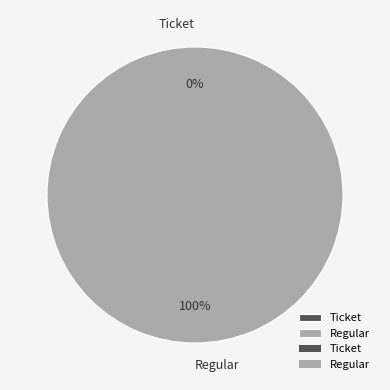

Count the number of slices in the pie.

2